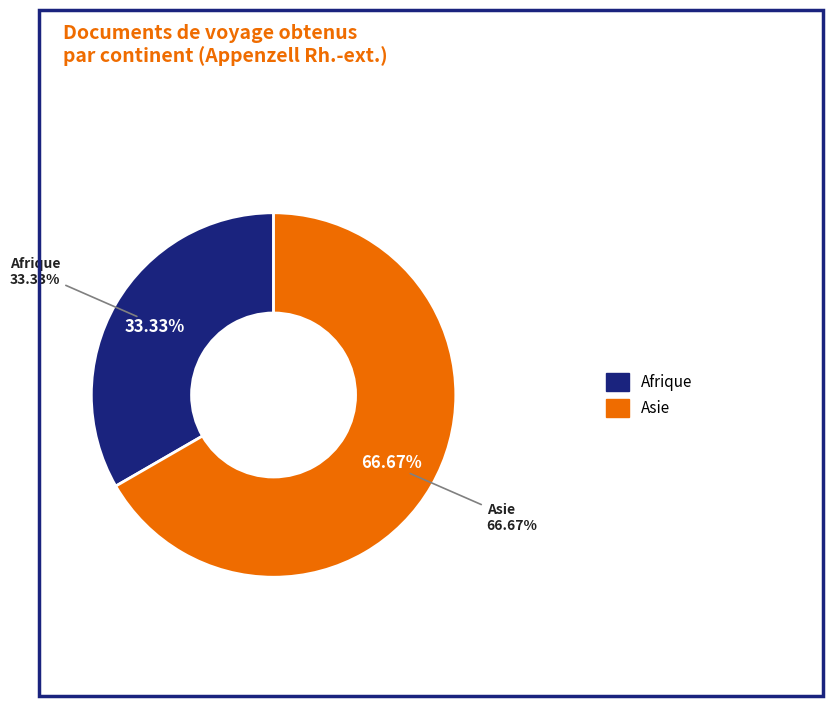

Which slice represents more than half of the pie?

Asie